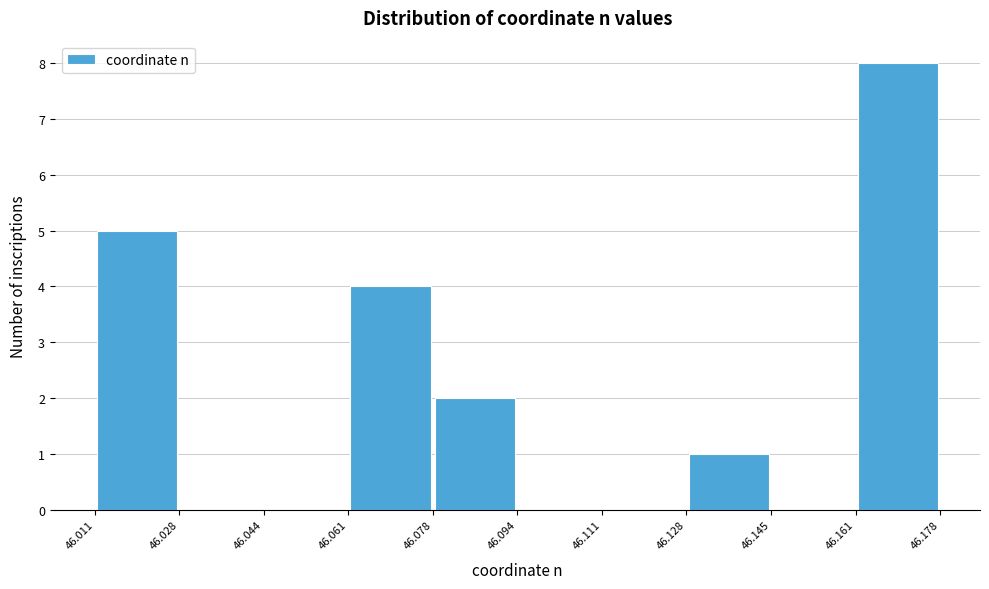

Which range on the x-axis has the tallest bar?

46.161 to 46.178